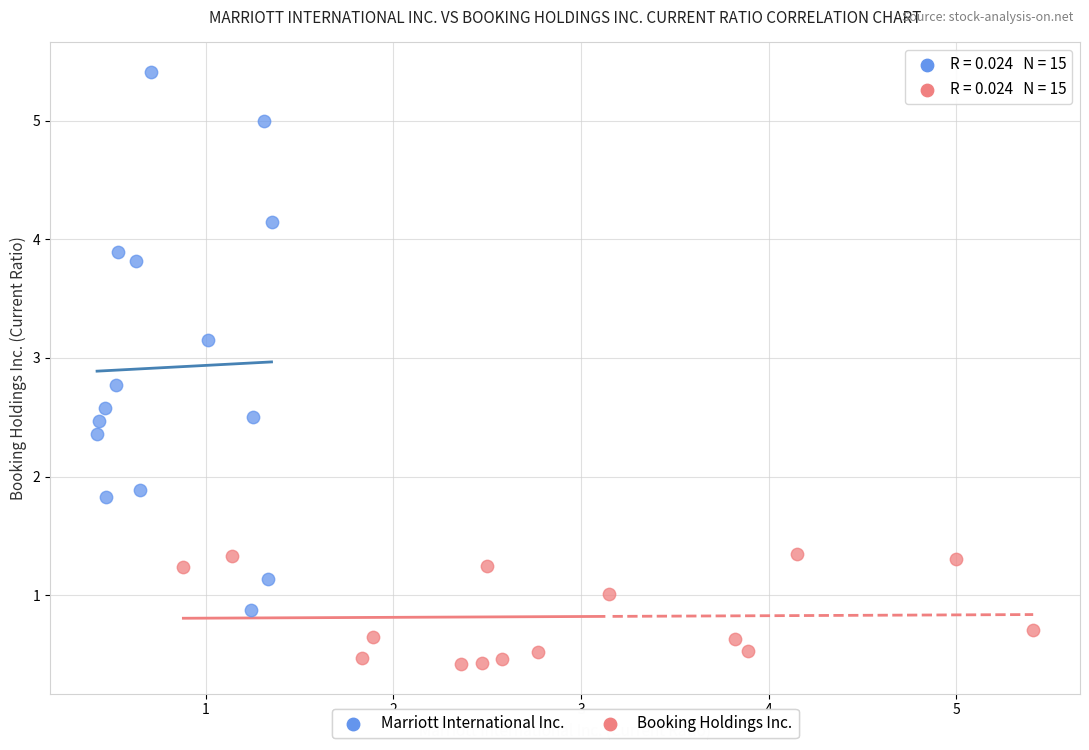

Which series reaches the minimum Y coordinate?

Booking Holdings Inc.